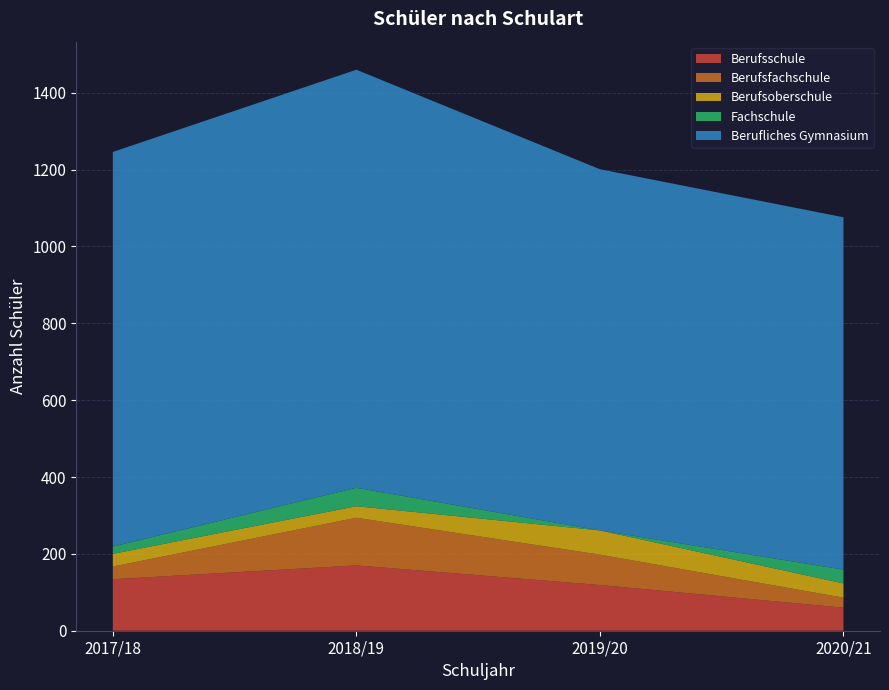

Reading left to right, list all the values displayed in this chart.

Berufsschule: 134	170	119	60
Berufsfachschule: 33	124	79	26
Berufsoberschule: 33	30	63	37
Fachschule: 19	48	0	36
Berufliches Gymnasium: 1027	1088	940	917